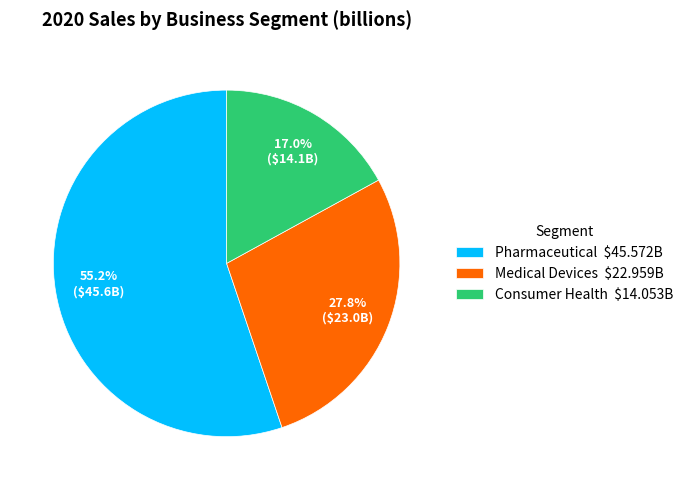

The Pharmaceutical slice represents 55% of the pie. True or false?

True